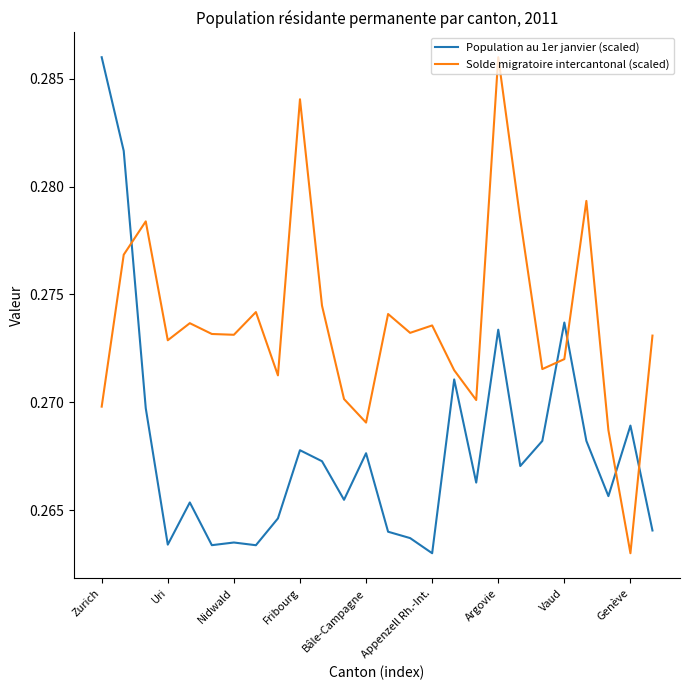

Rank the series by their average value, from highest to lowest.

Solde migratoire intercantonal (scaled), Population au 1er janvier (scaled)